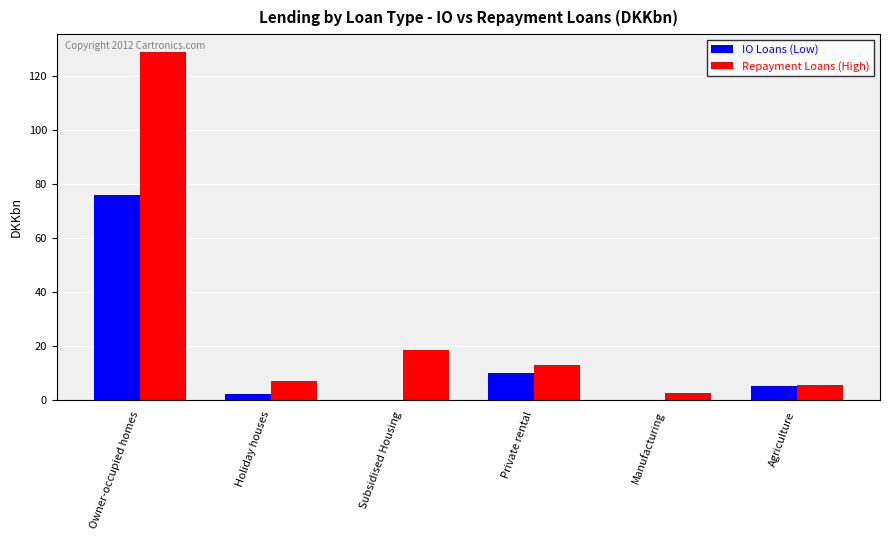

Which category has the highest value across all series?

Owner-occupied homes